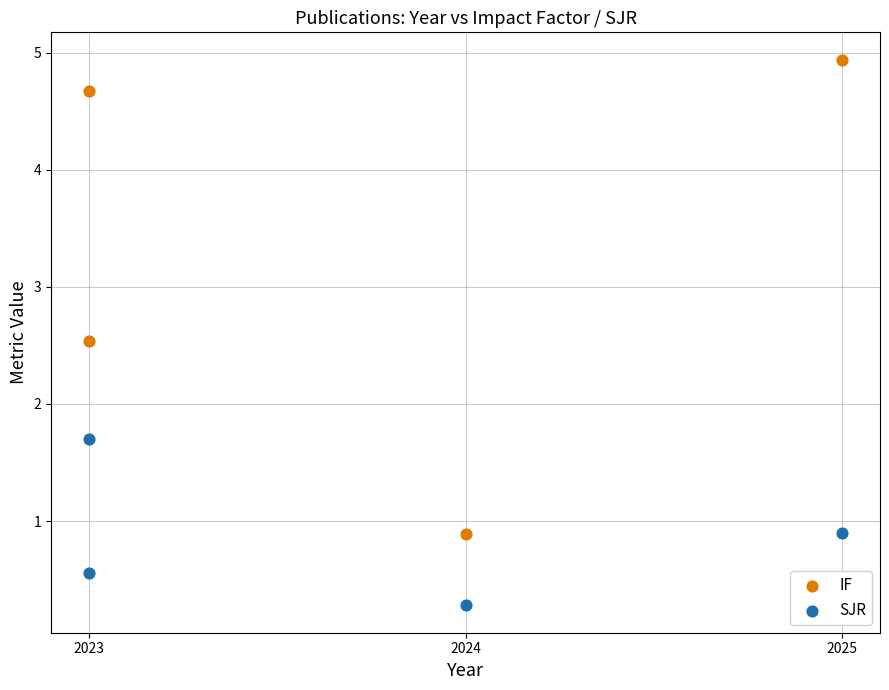

Across all series, what Y value is closest to 2?

1.7